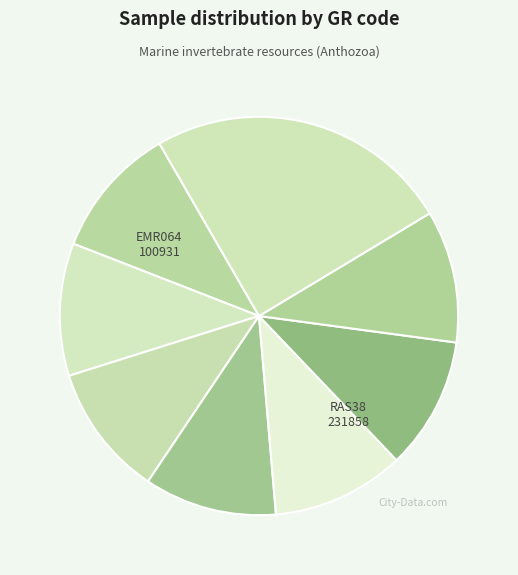

To the nearest percent, what is the average slice percentage?

12%